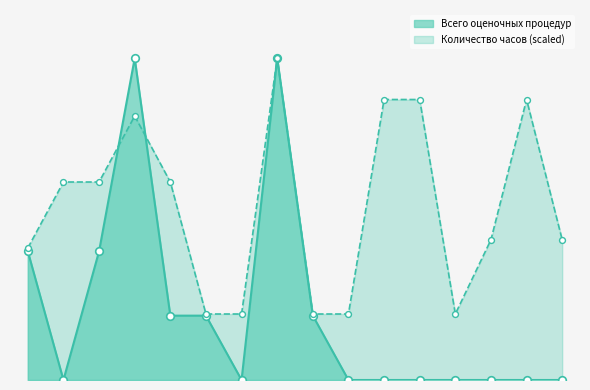

Which series has the largest total across all categories?

Количество часов